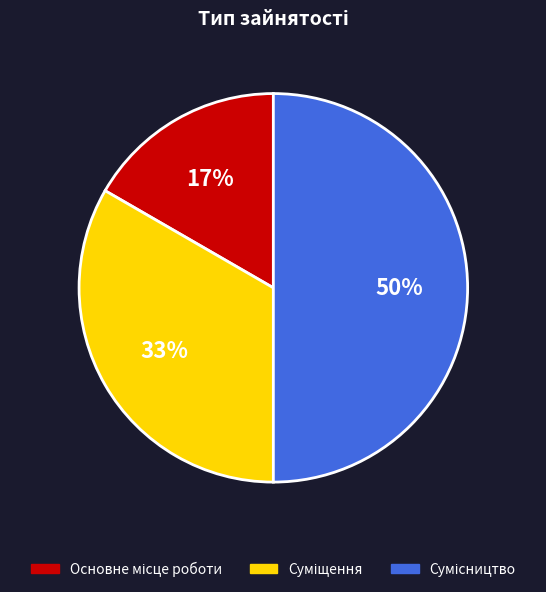

How many slices are in this pie chart?

3